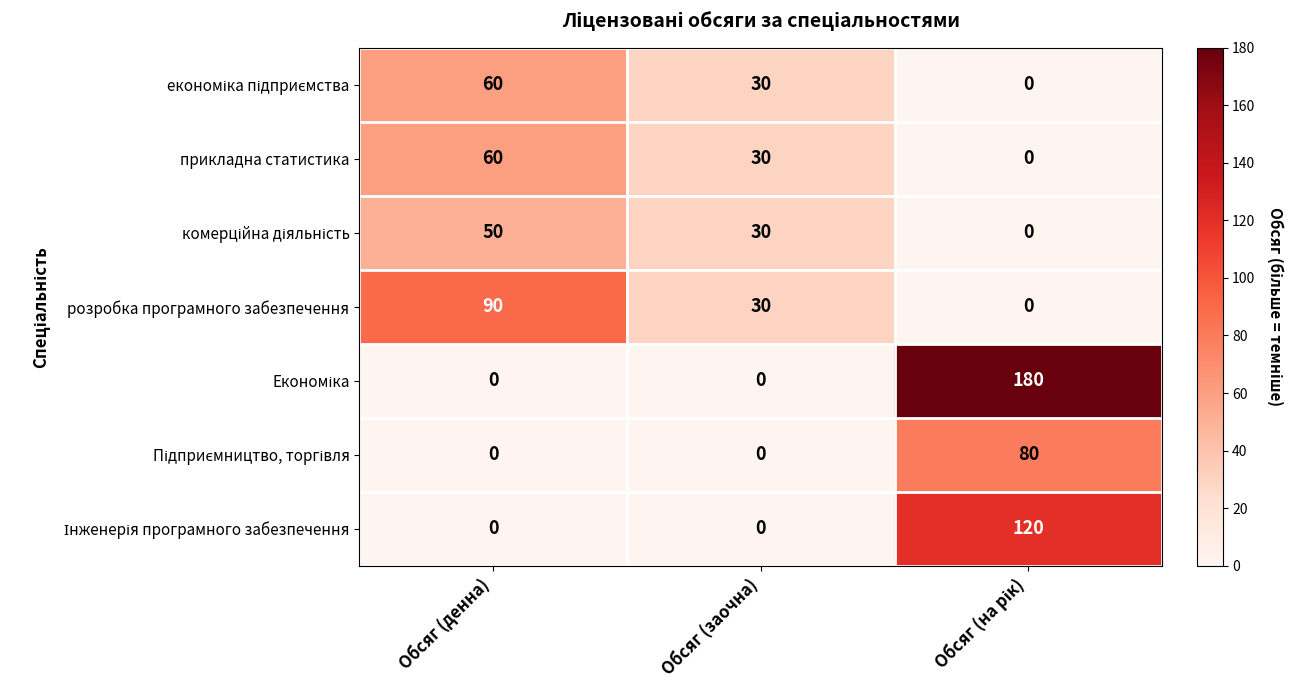

What is the total value across all series at Обсяг (заочна)?

120